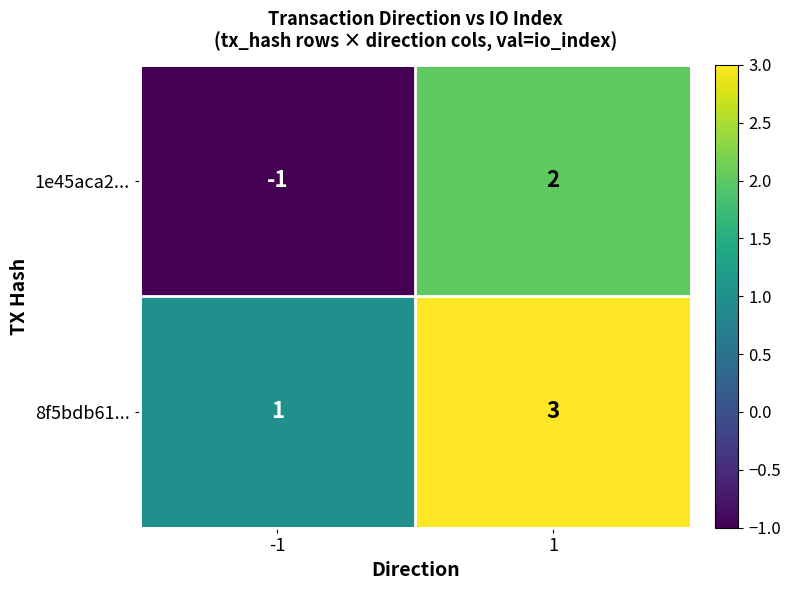

True or false: 1e45aca2... has a value of 4 at 1.

False